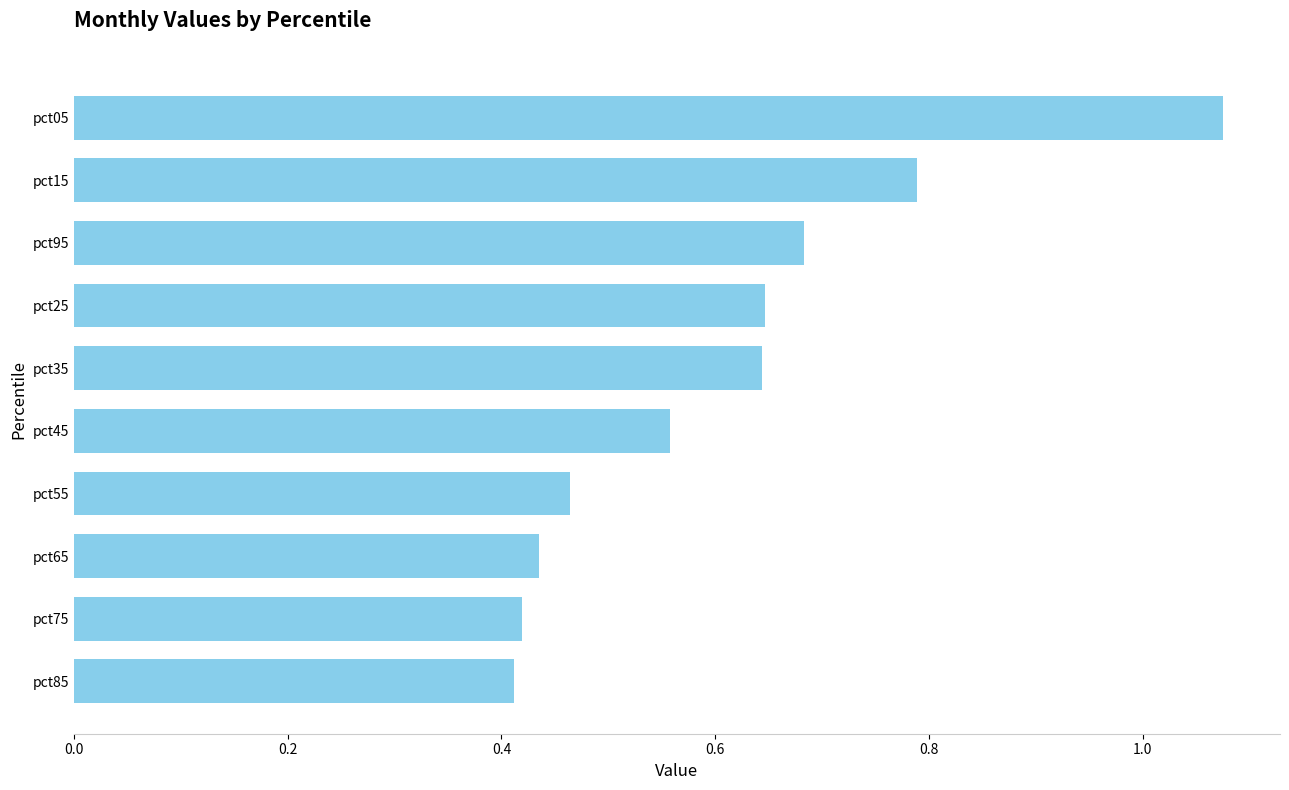

Is it true that the value at pct65 is 0.6?

False